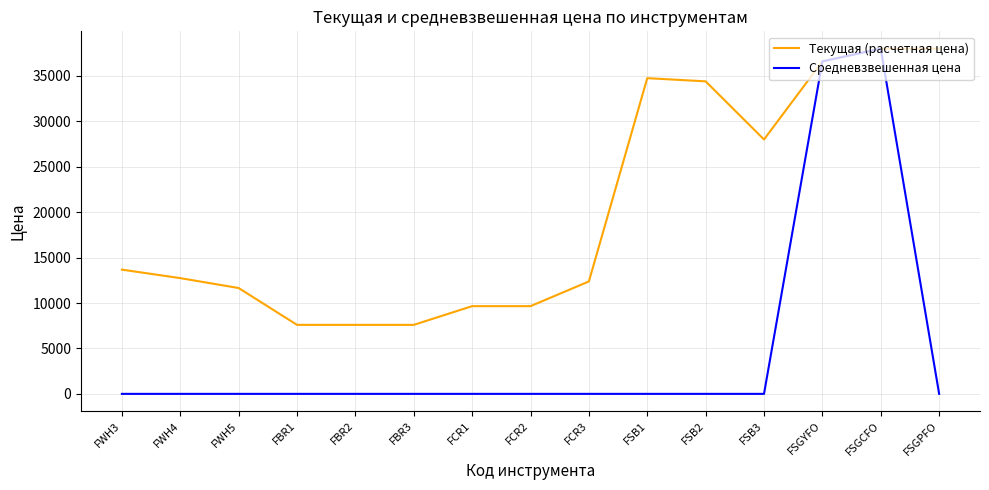

The Средневзвешенная цена series shows 0.0 at FWH3. True or false?

True